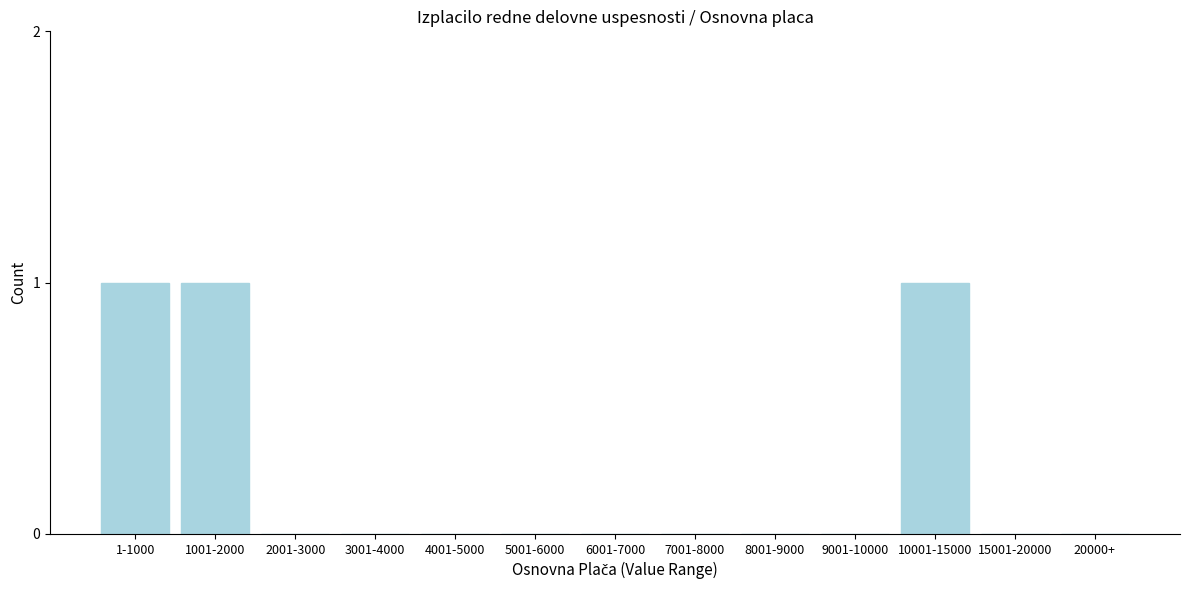

Reading left to right, what are all the values shown in this chart?

1-1000=1	1001-2000=1	2001-3000=0	3001-4000=0	4001-5000=0	5001-6000=0	6001-7000=0	7001-8000=0	8001-9000=0	9001-10000=0	10001-15000=1	15001-20000=0	20000+=0